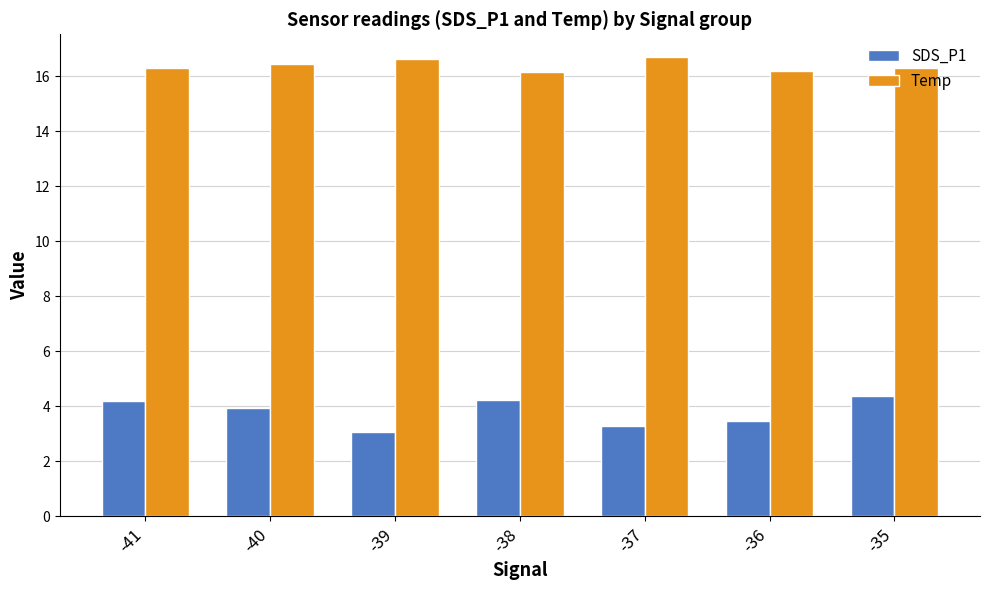

How many categories are shown in the chart?

7